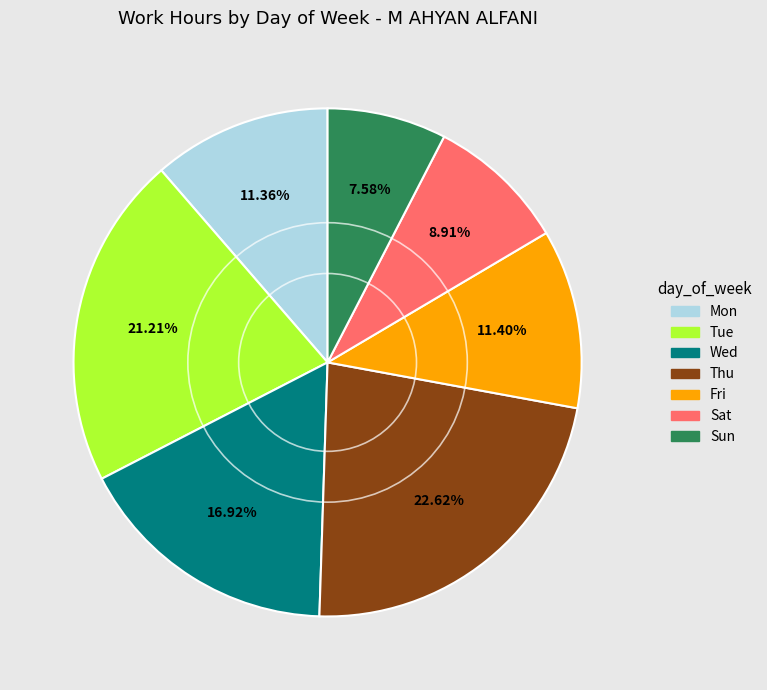

Is the sum of Sun and Thu greater than half?

No